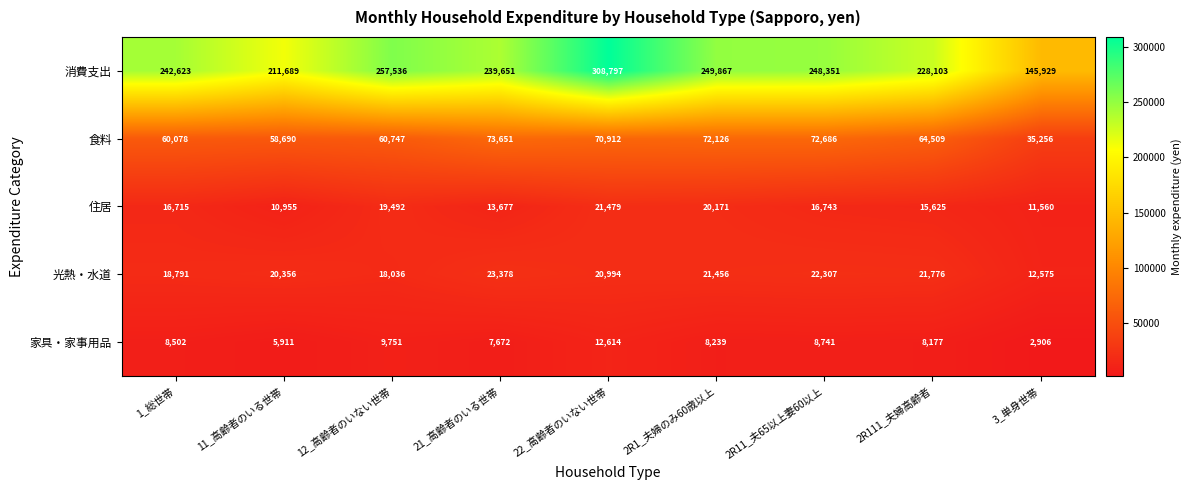

What is the difference between the maximum and minimum values in the 家具・家事用品 series?

9708